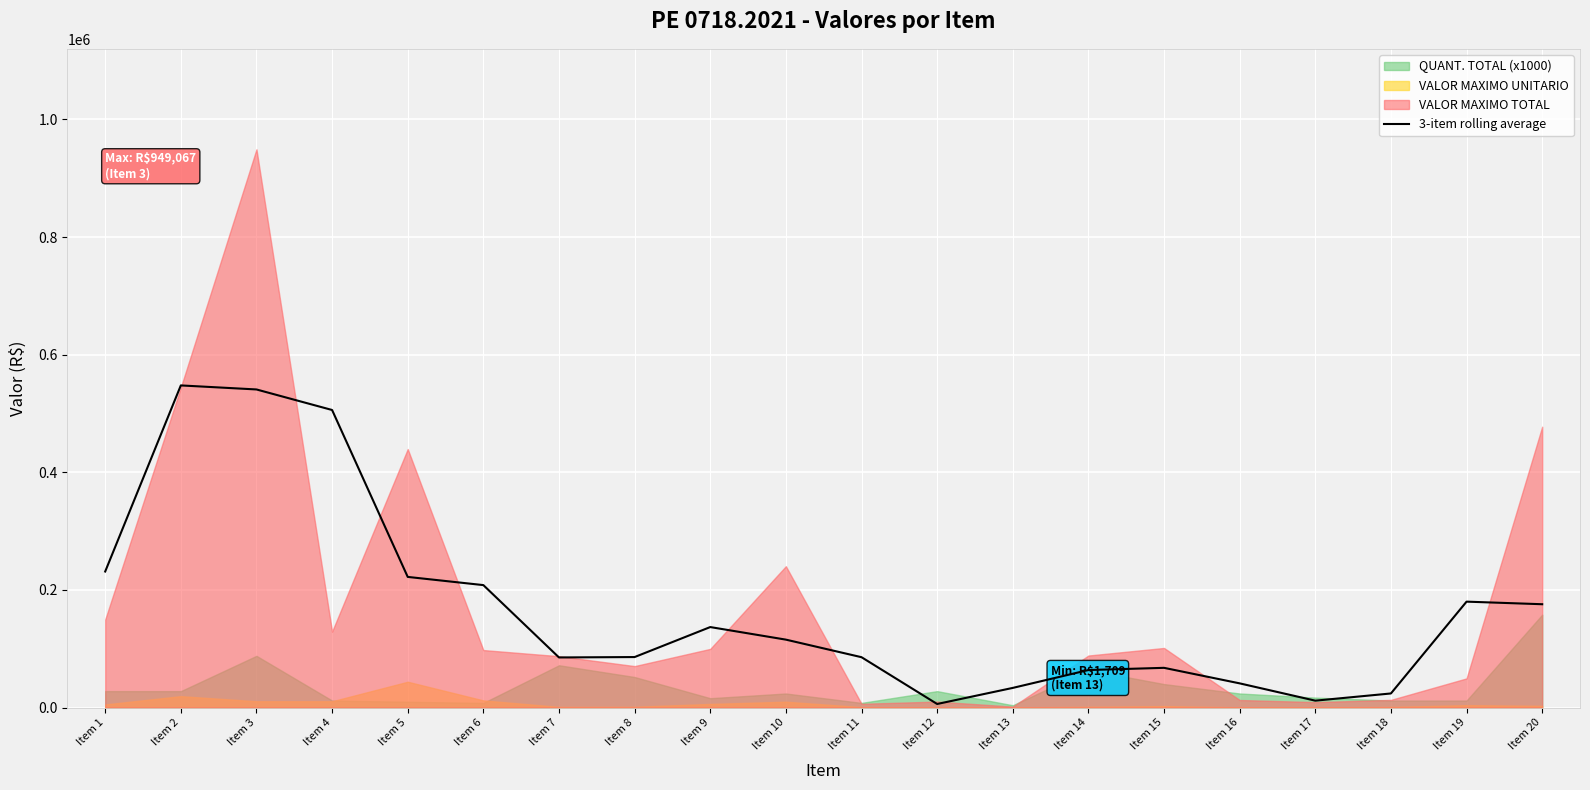

Which has a higher value, Item 18 or Item 2?

Item 2